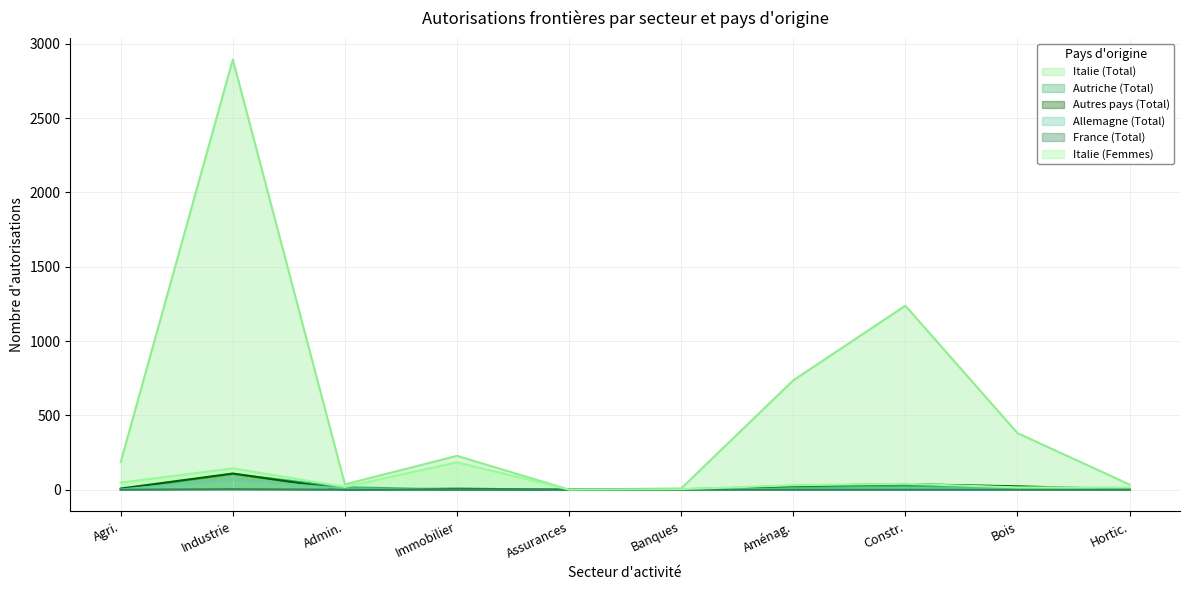

Reading right to left, transcribe all the data shown in this chart.

Italie (Total): 35	381	1238	736	9	1	228	36	2894	187
Autriche (Total): 0	8	25	18	4	1	1	17	106	4
Autres pays (Total): 4	23	38	26	0	1	7	1	109	8
Allemagne (Total): 1	8	10	6	2	1	0	7	69	2
France (Total): 0	0	0	0	0	0	0	0	4	0
Italie (Femmes): 15	16	40	30	4	1	185	19	144	48